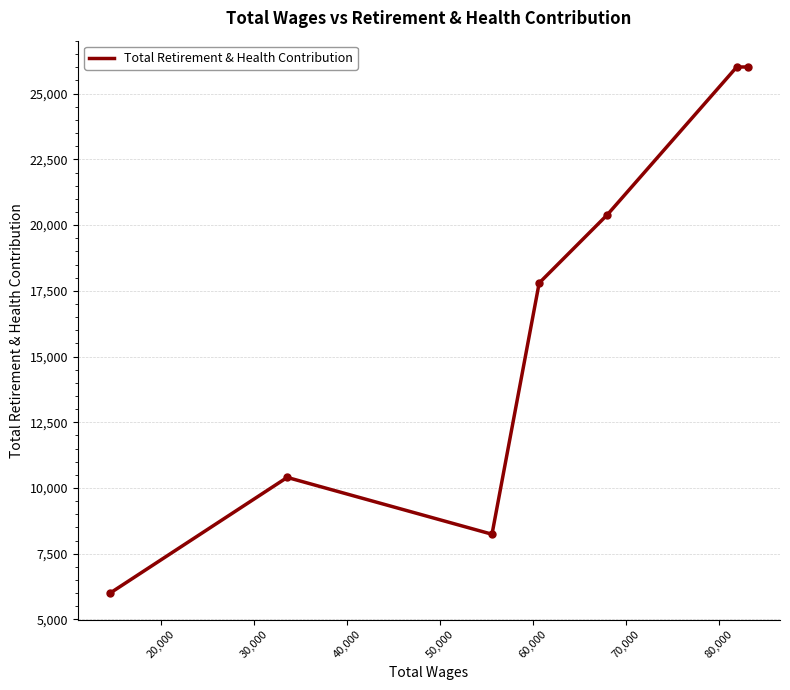

What is the average value?

16407